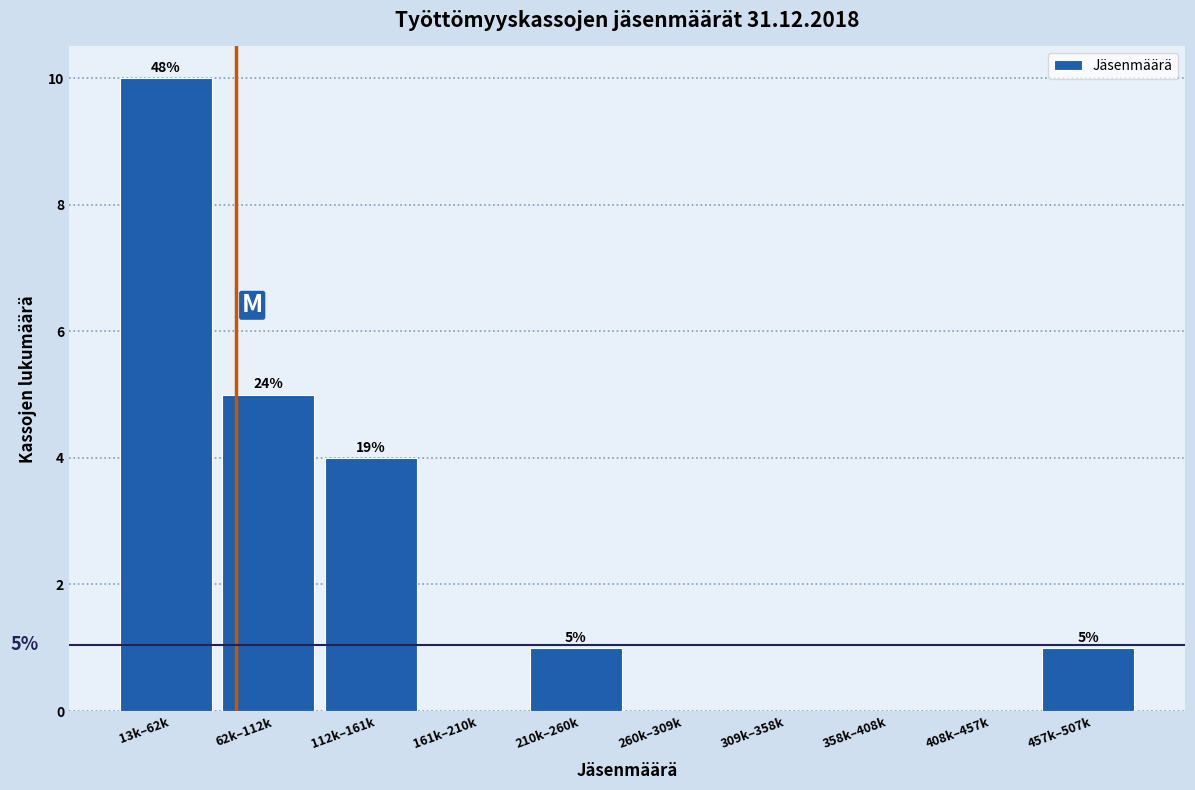

Reading left to right, what are all the values shown in this chart?

13k–62k=10	62k–112k=5	112k–161k=4	161k–210k=0	210k–260k=1	260k–309k=0	309k–358k=0	358k–408k=0	408k–457k=0	457k–507k=1